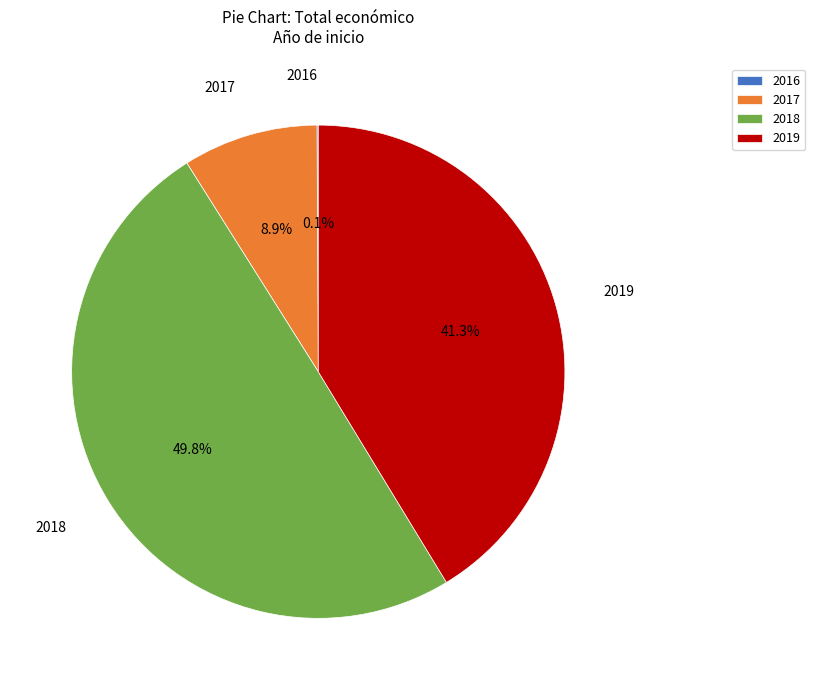

Approximately how many times larger is the value at 2018 compared to 2017?

5.6